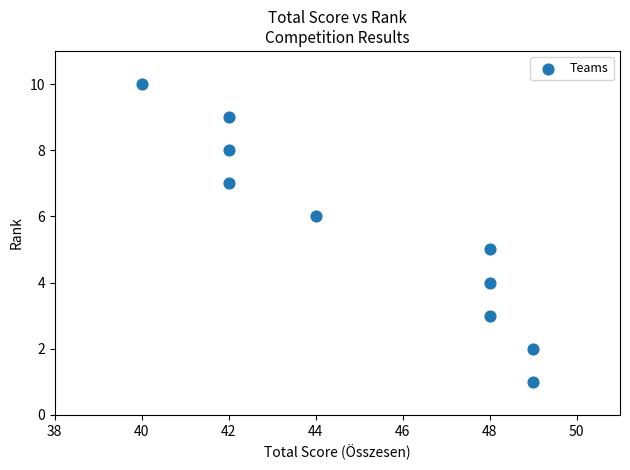

What is the range of X values (max minus min)?

9